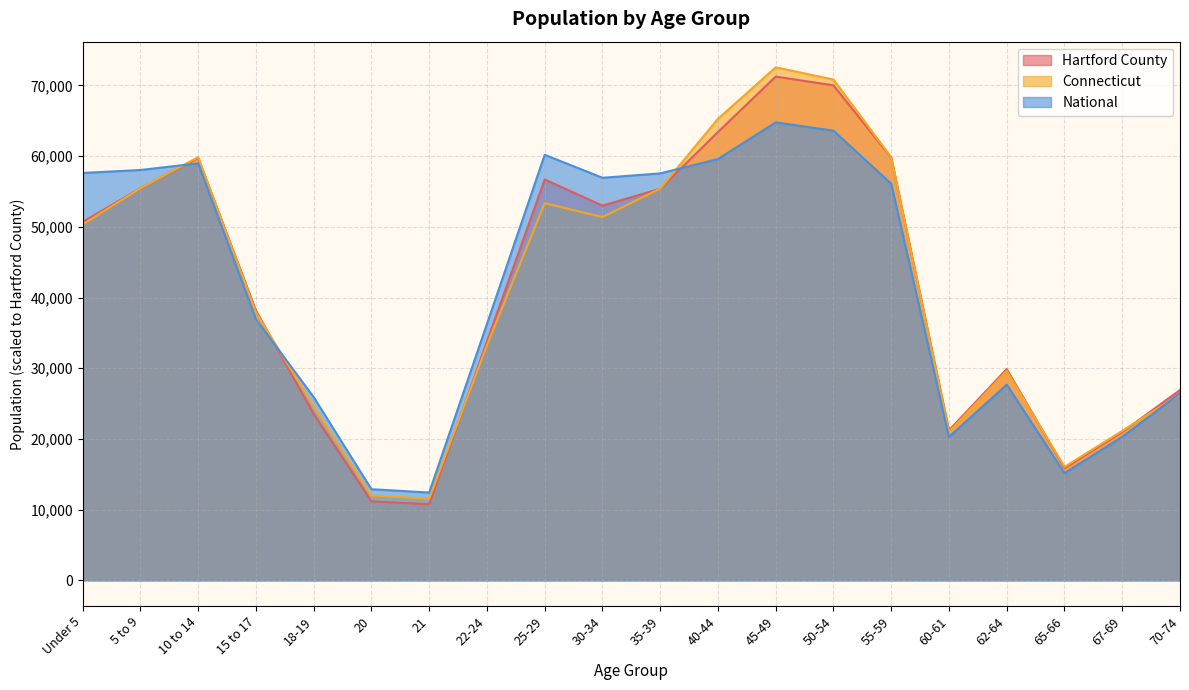

Between 10 to 14 and 20, which is larger?

10 to 14